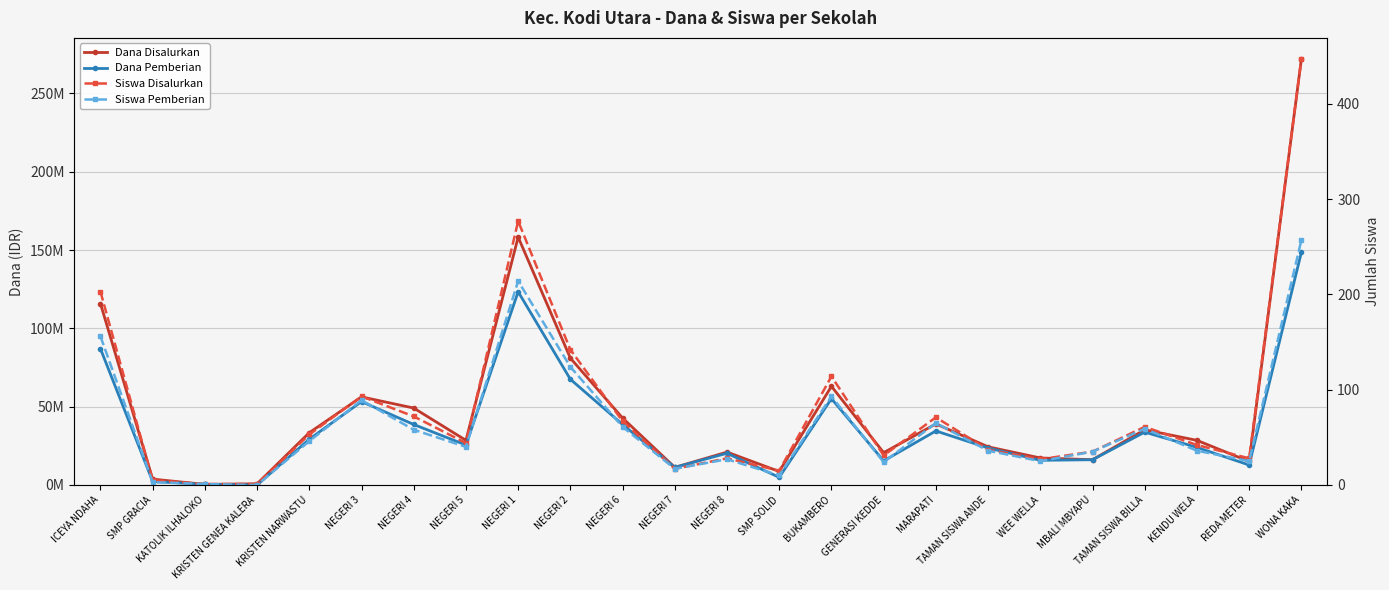

In Dana Pemberian, how many points are lower than both neighbors (excluding endpoints)?

7